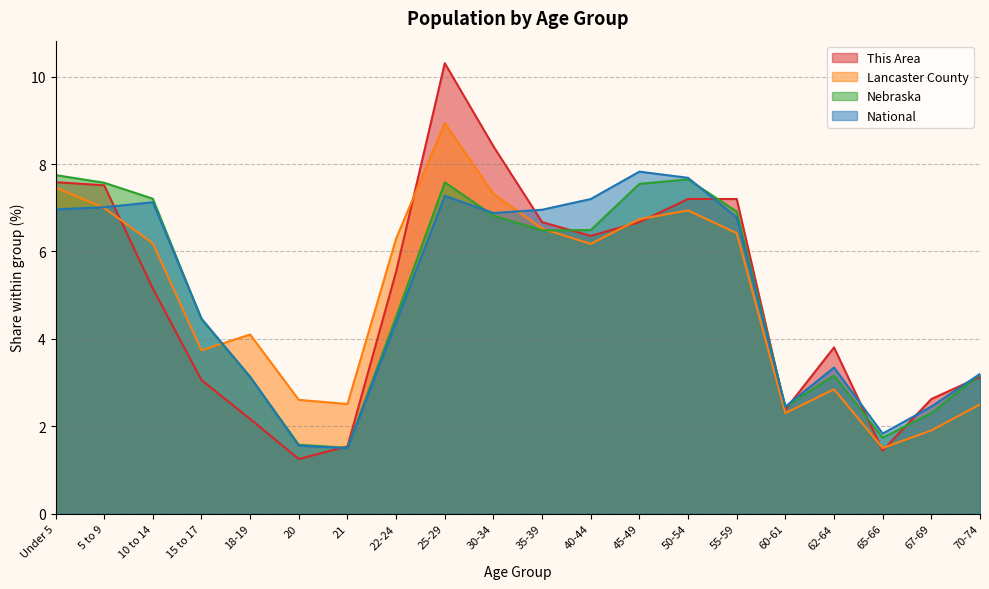

Which series changed the most between 25-29 and 65-66?

This Area